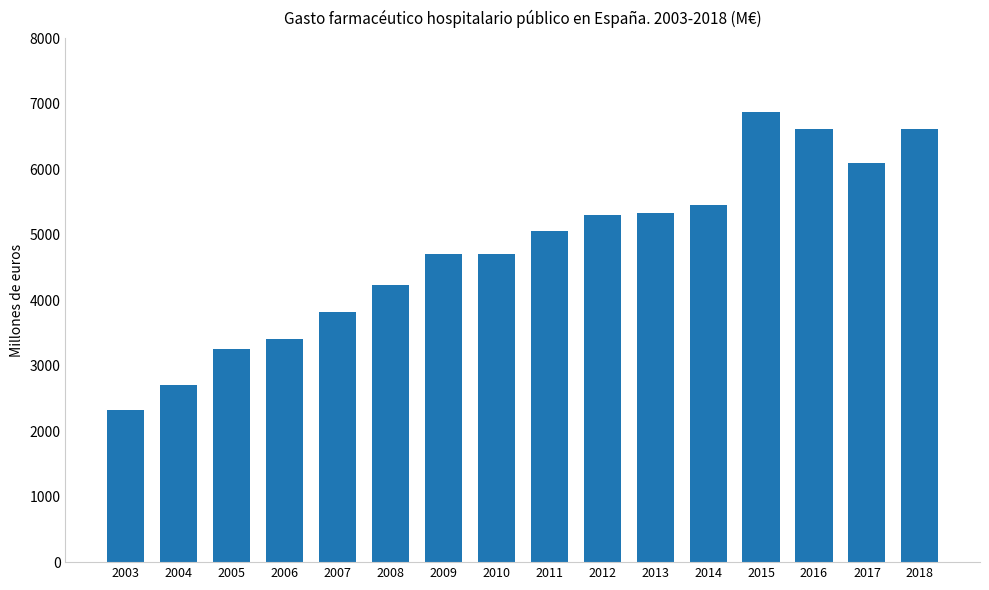

What is the minimum value shown in the chart?

2324.4